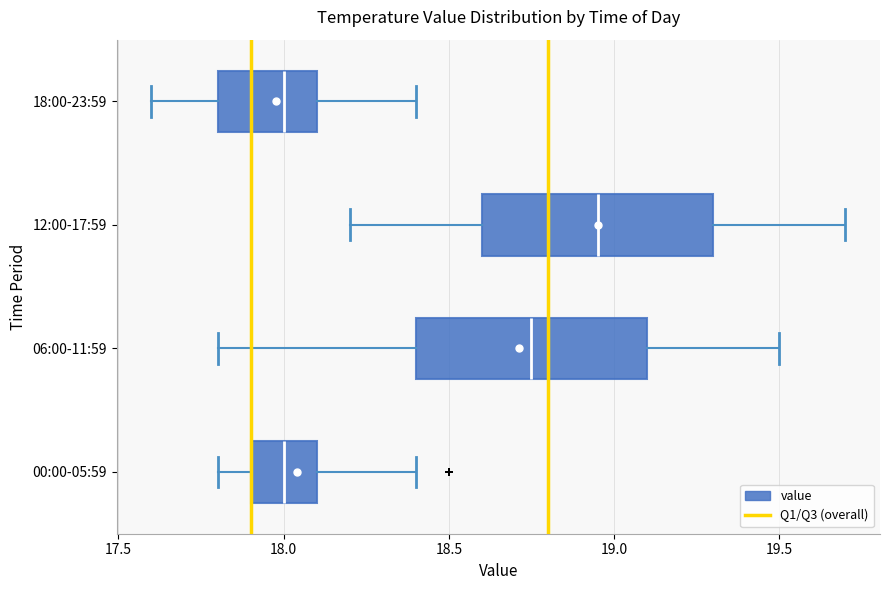

Where is the left edge of the box for 00:00-05:59 on the x-axis? The values are not printed on the chart, so give them approximately, as read against the axis.

17.90